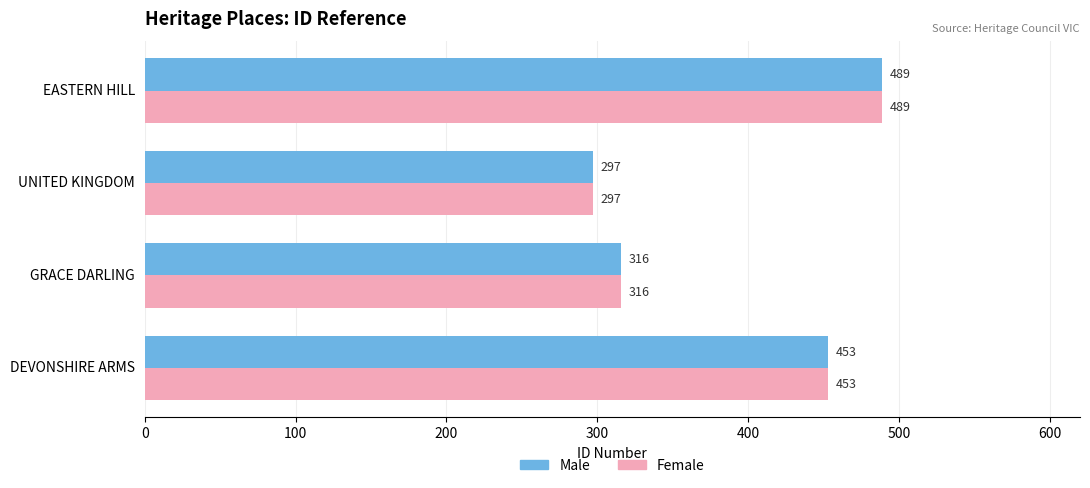

At how many categories does at least one series exceed 396?

2